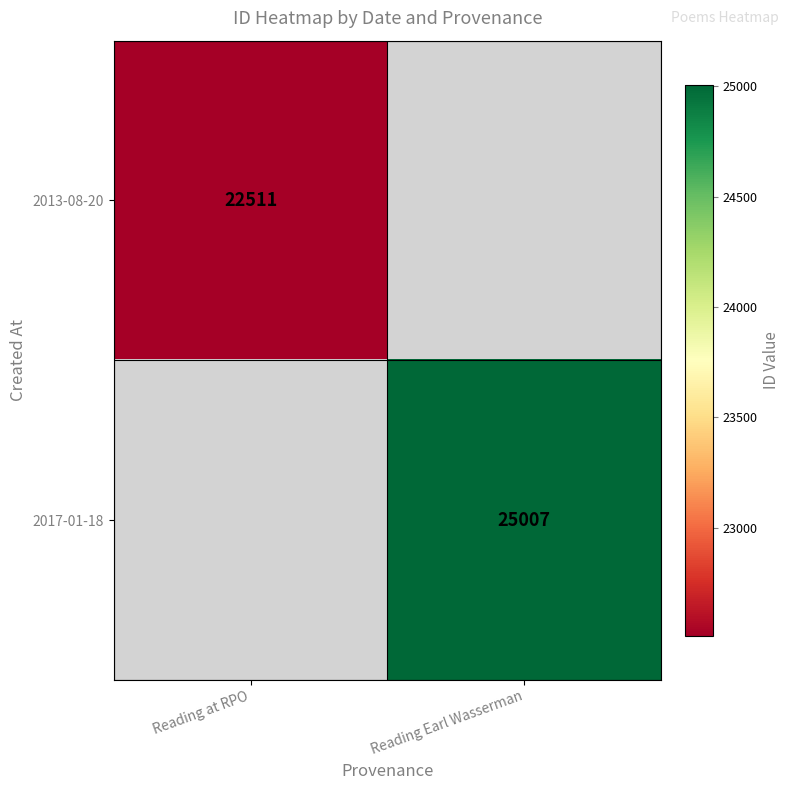

True or false: 2017-01-18 has a value of 25007 at Reading Earl Wasserman.

True